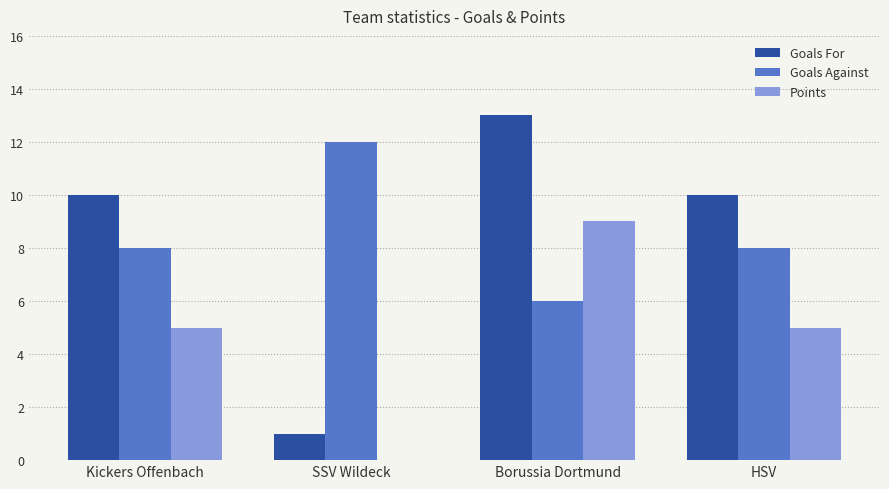

How many categories are shown in the chart?

4